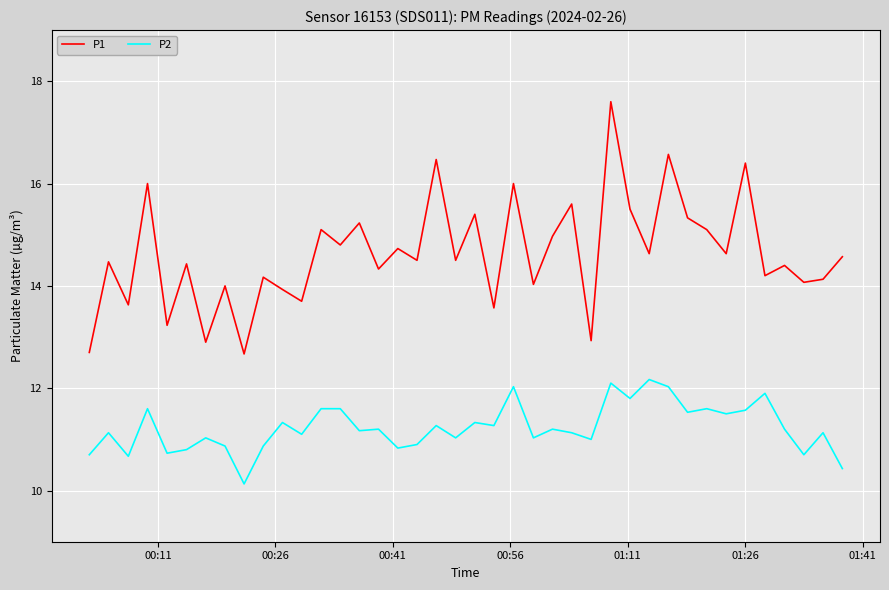

Which series has the largest total across all categories?

P1